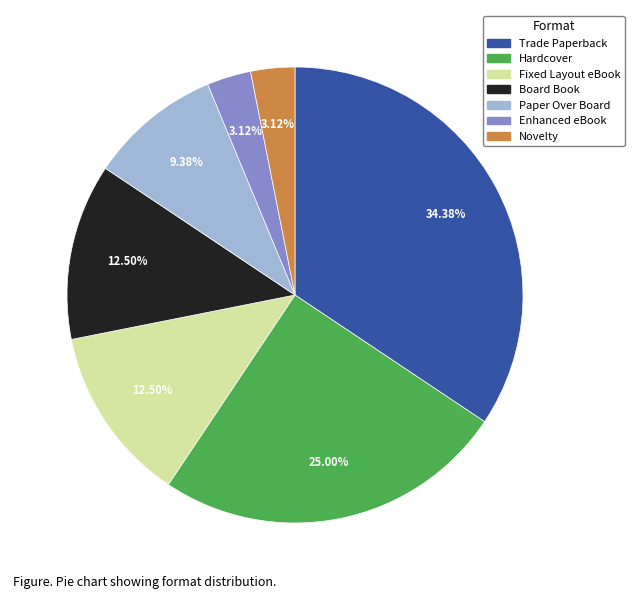

Does any single category account for the majority?

No